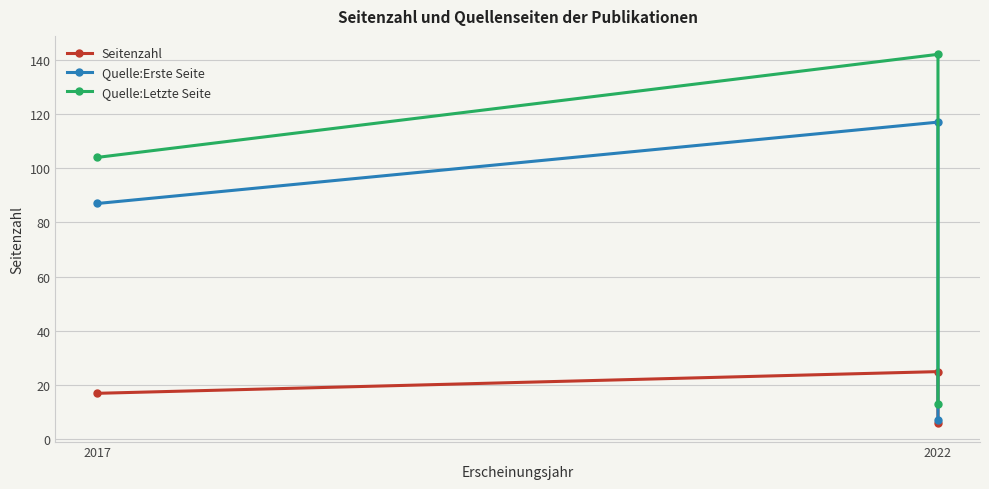

How many lines are shown in the chart?

3